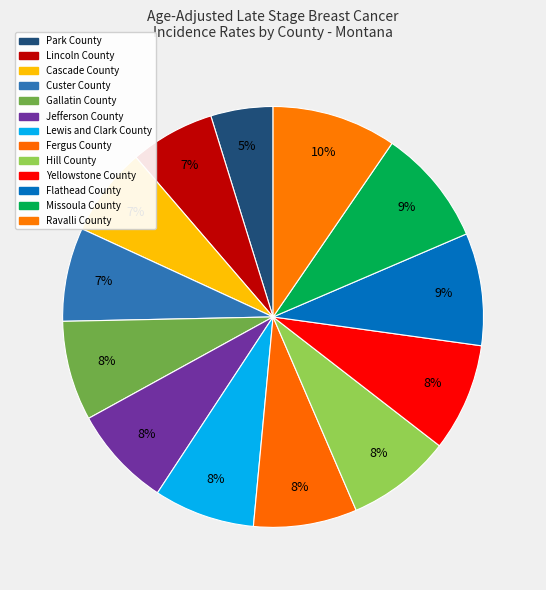

Which category has the biggest portion of the pie?

Ravalli County